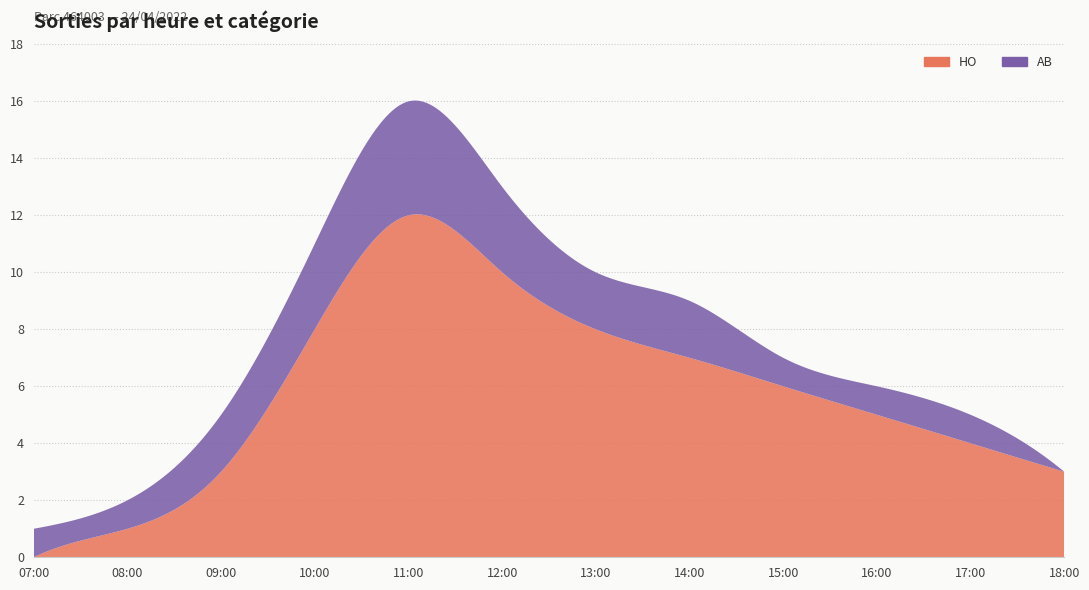

Reading left to right, list all the values displayed in this chart.

HO: 07:00=0	08:00=1	09:00=3	10:00=8	11:00=12	12:00=10	13:00=8	14:00=7	15:00=6	16:00=5	17:00=4	18:00=3
AB: 07:00=1	08:00=1	09:00=2	10:00=3	11:00=4	12:00=3	13:00=2	14:00=2	15:00=1	16:00=1	17:00=1	18:00=0